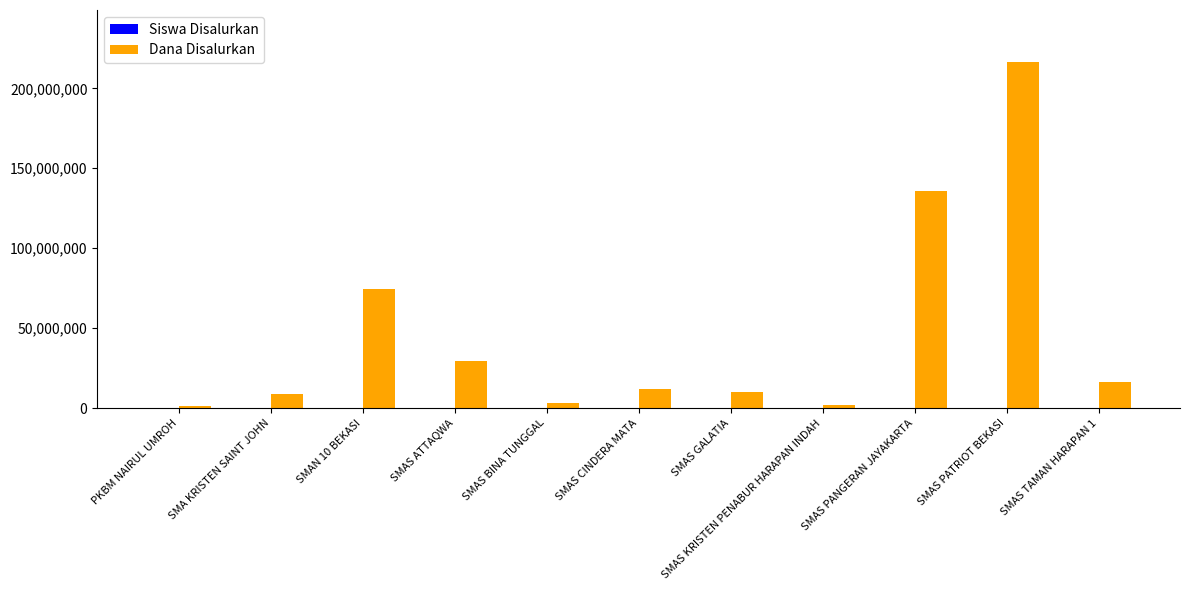

The Dana Disalurkan series shows 42914757 at SMAS ATTAQWA. True or false?

False